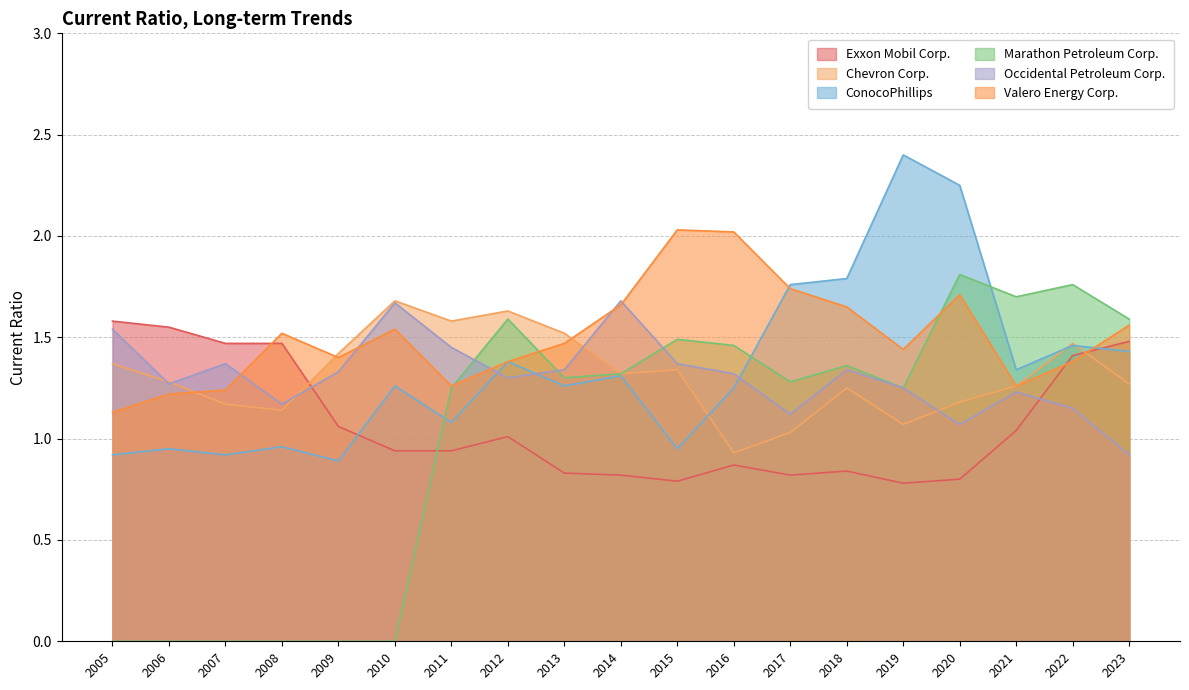

Rank the series at 2021 from highest to lowest value.

Marathon Petroleum Corp., ConocoPhillips, Chevron Corp., Valero Energy Corp., Occidental Petroleum Corp., Exxon Mobil Corp.